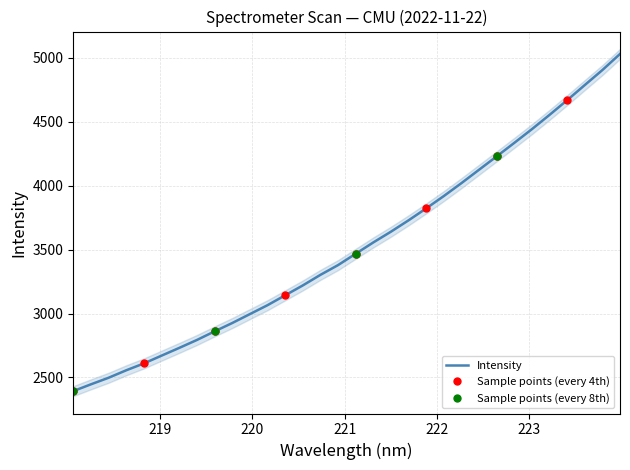

True or false: the data has more than 0 interior local peaks.

False